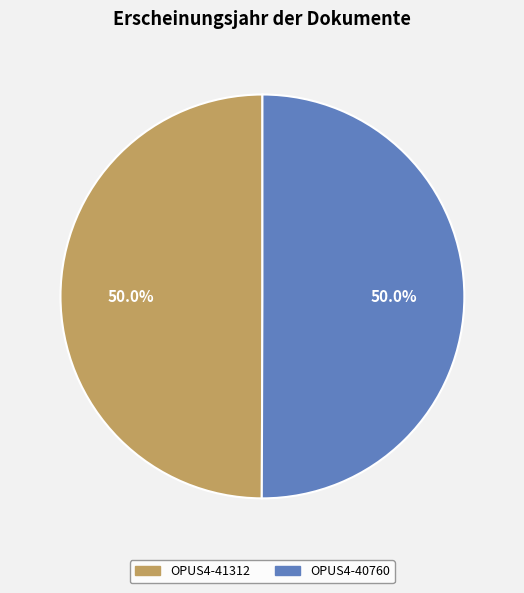

Do OPUS4-41312 and OPUS4-40760 together represent more than half of the pie?

Yes